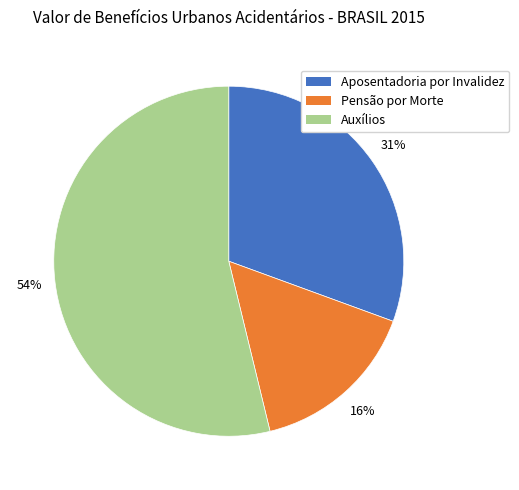

Rank the categories by value from lowest to highest.

Pensão por Morte, Aposentadoria por Invalidez, Auxílios